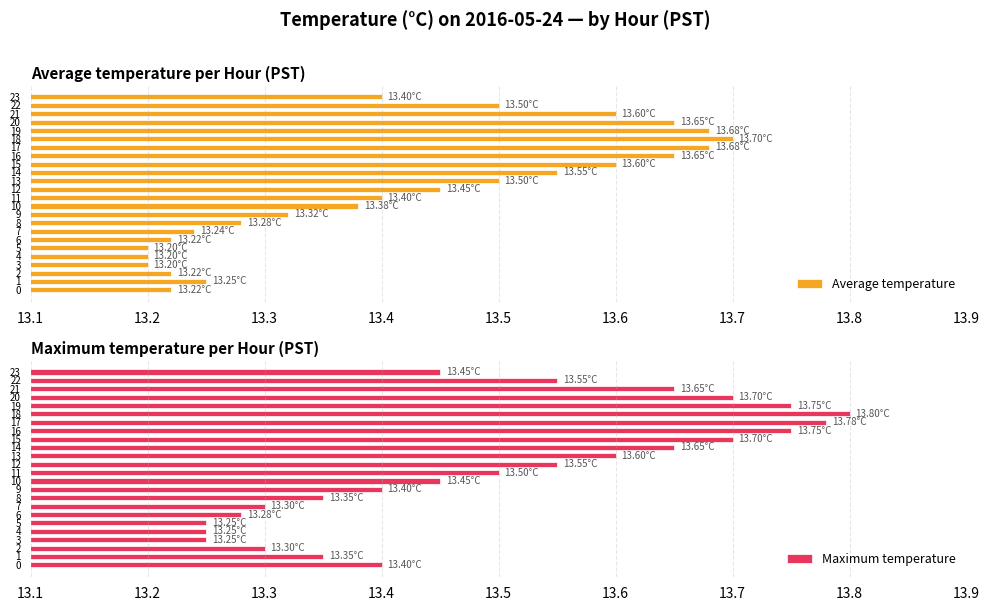

What is the highest value of the Average temperature series?

13.7